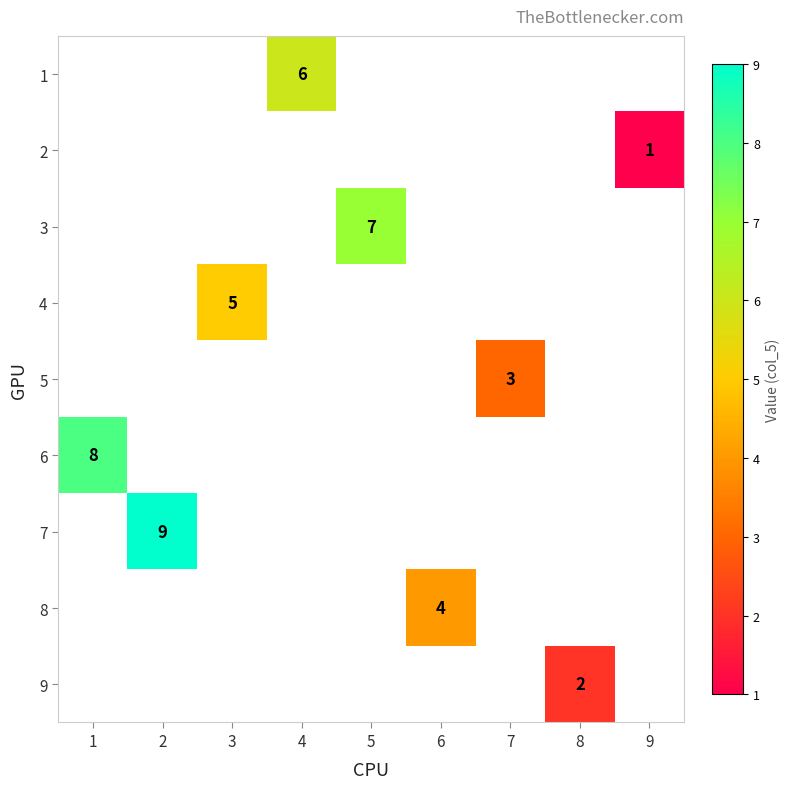

Rank the categories by row_5 value from lowest to highest.

1, 2, 3, 4, 5, 6, 7, 8, 9